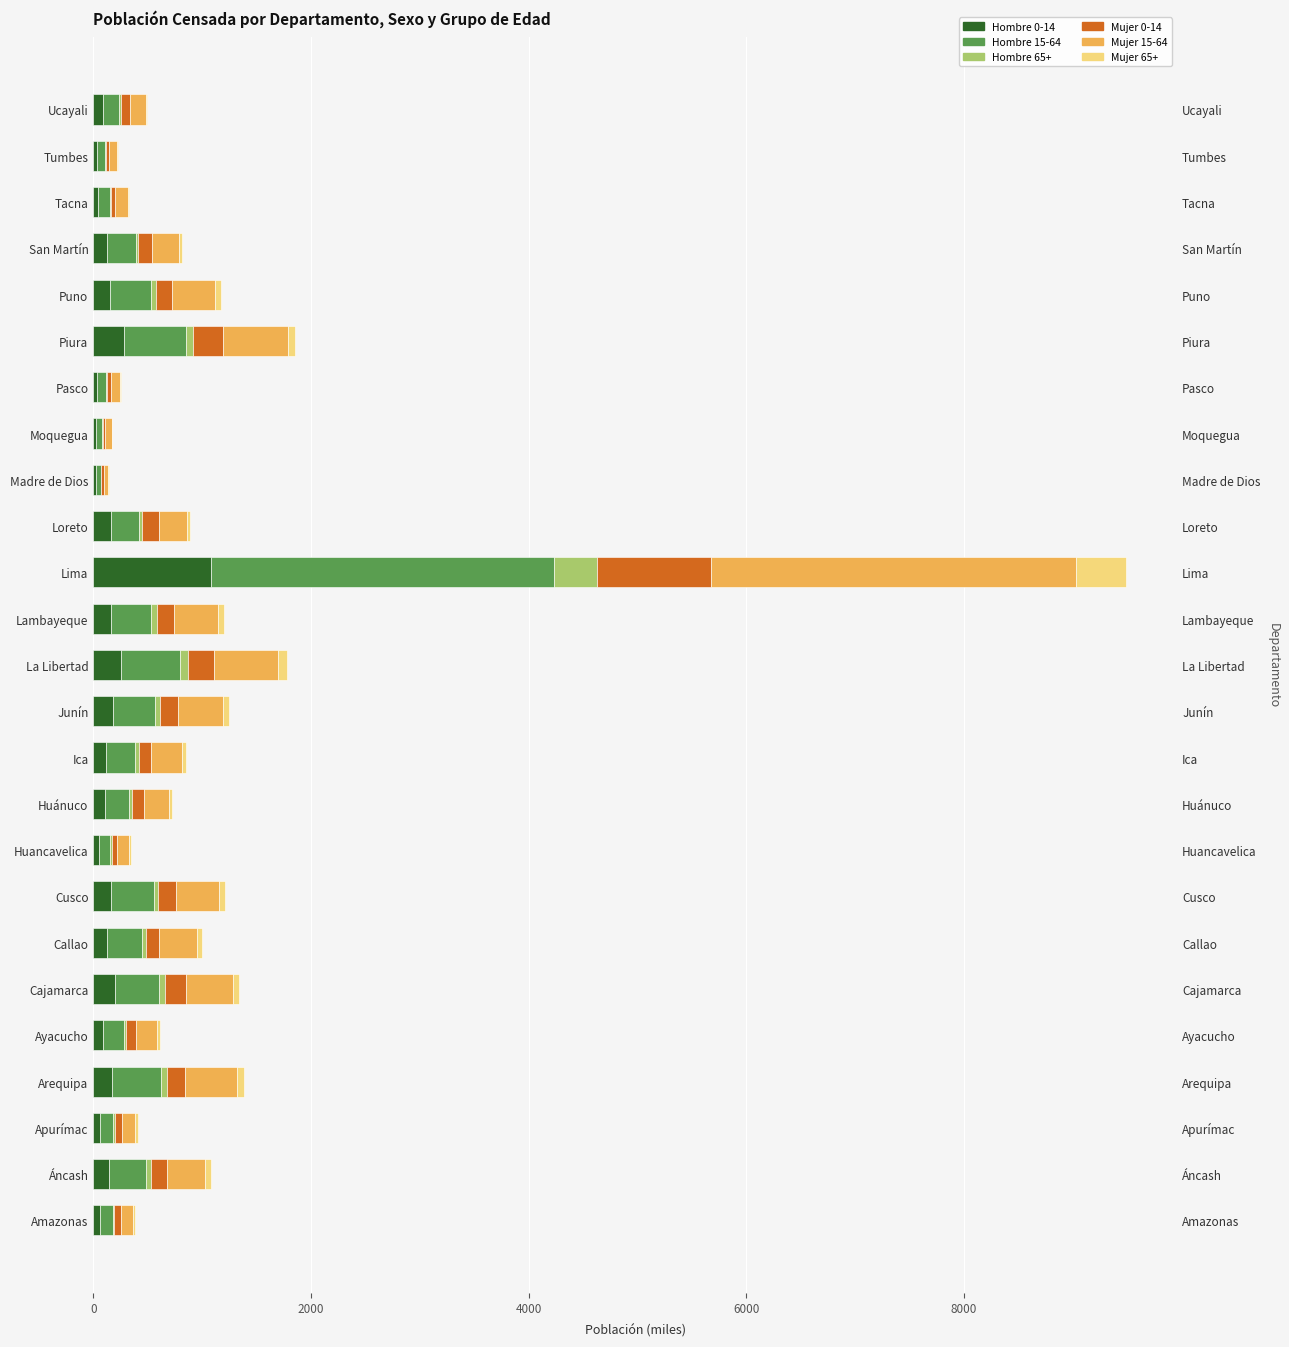

What is the greatest value displayed?

3355.2